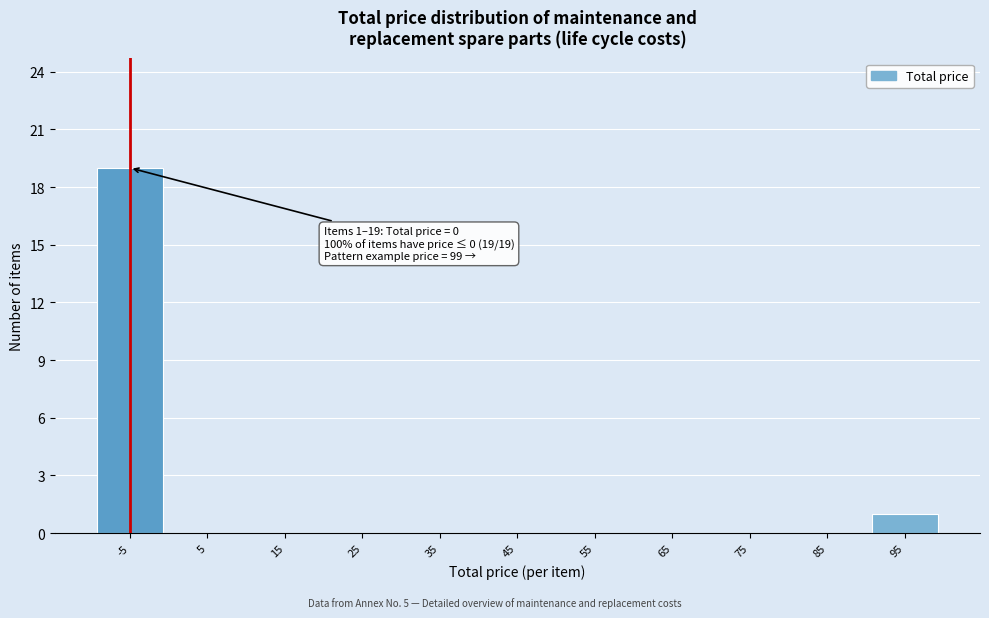

Reading right to left, transcribe all the data shown in this chart.

95=1	85=0	75=0	65=0	55=0	45=0	35=0	25=0	15=0	5=0	-5=19